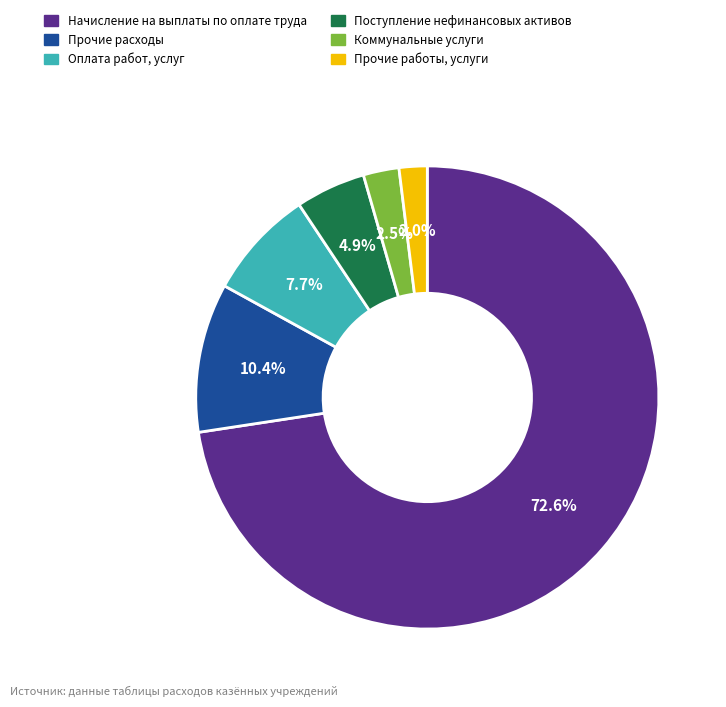

Which category has the smallest portion of the pie?

Прочие работы, услуги